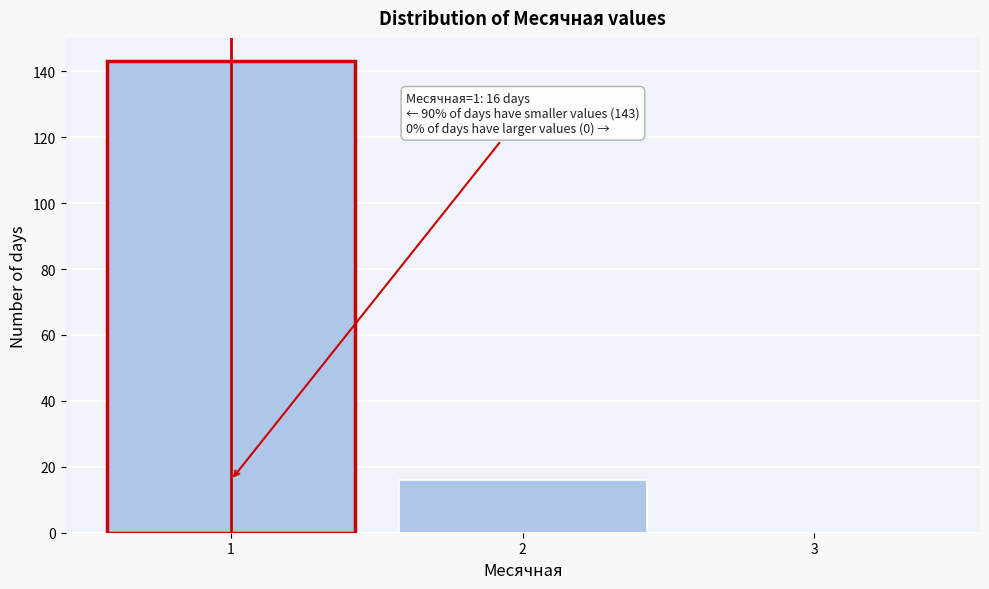

Which range on the x-axis has the tallest bar?

0.5 to 1.5